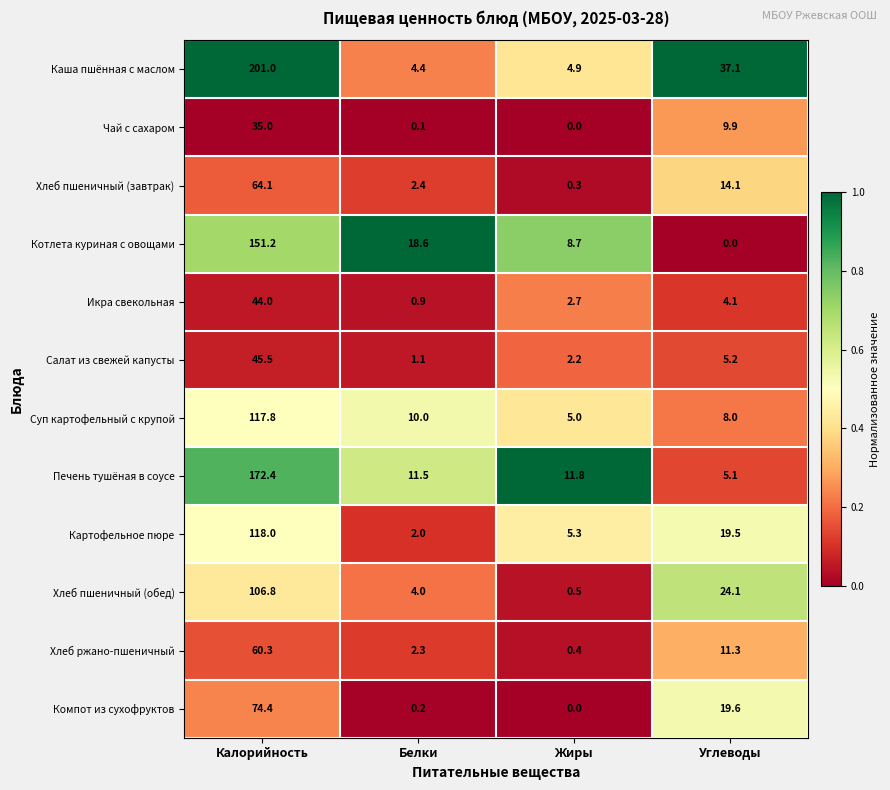

Read the Икра свекольная value at Калорийность.

44.0